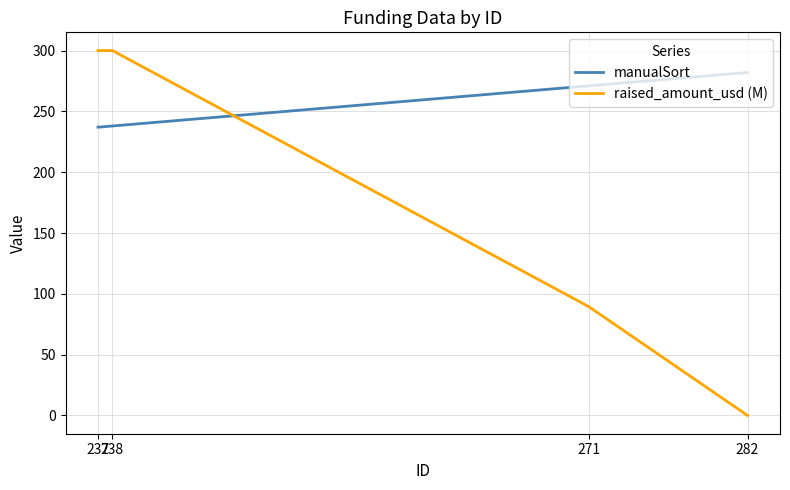

How many intersections are there between manualSort and raised_amount_usd (M)?

1